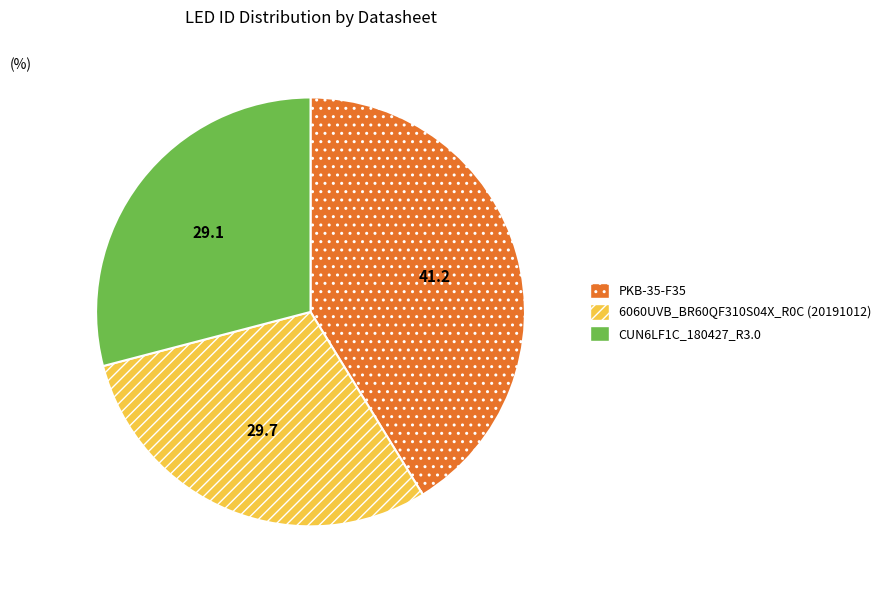

Does 6060UVB_BR60QF310S04X_R0C (20191012) represent more than half of the total?

No